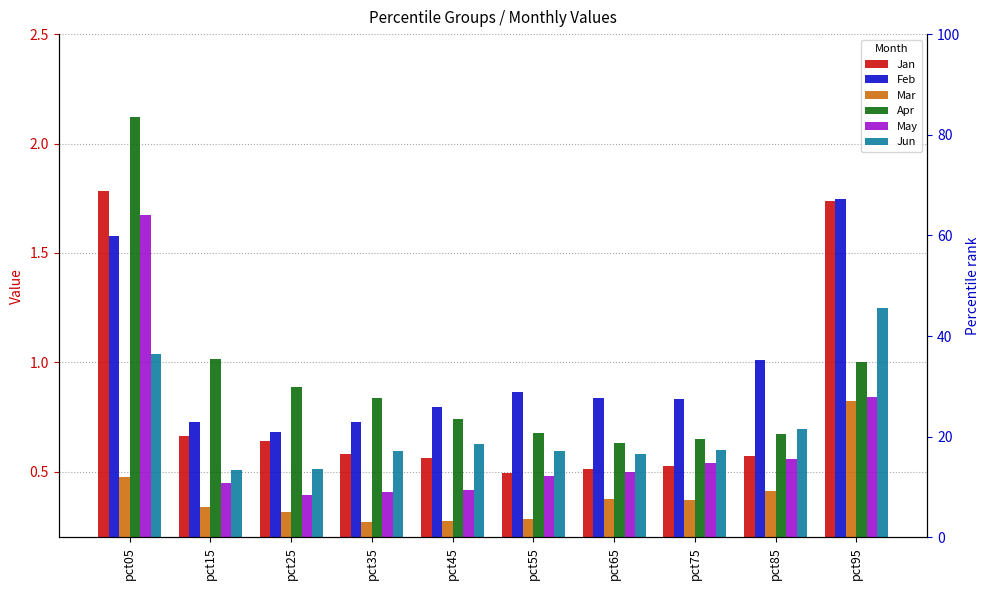

What is the maximum value for Feb?

1.7